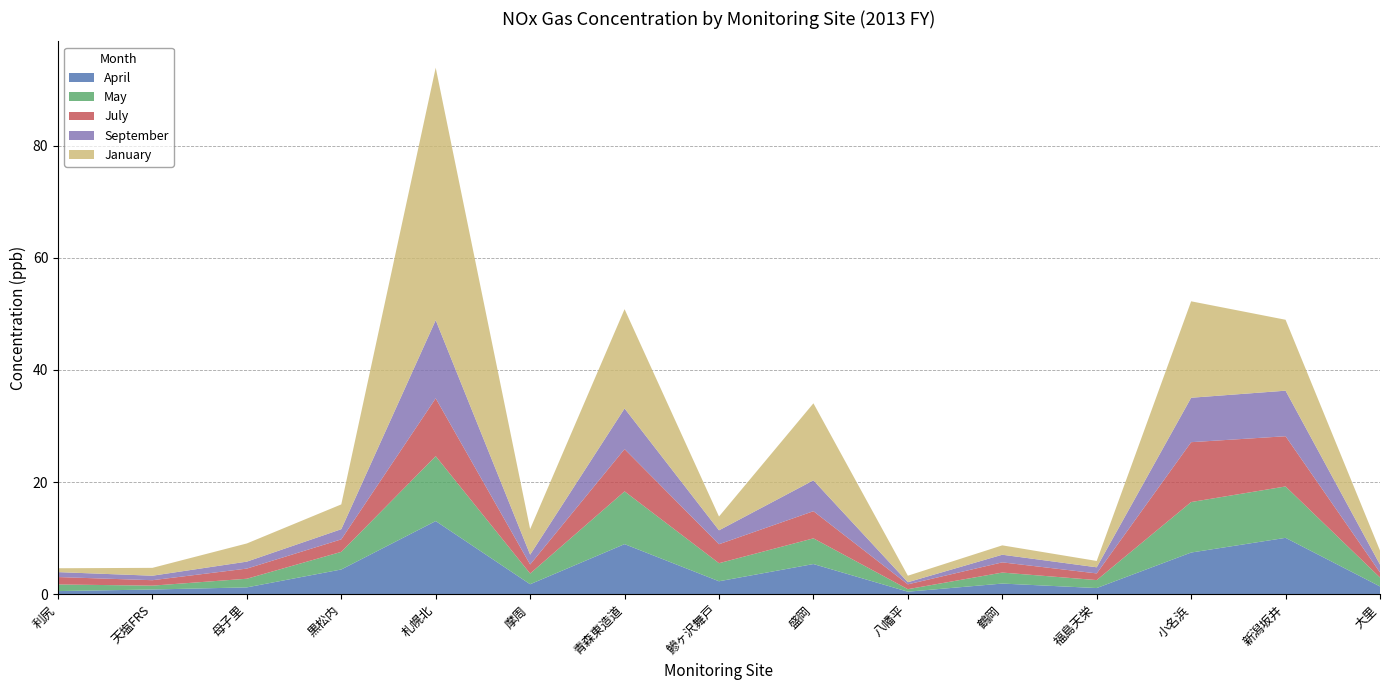

At which category is the sum across all series the highest?

札幌北